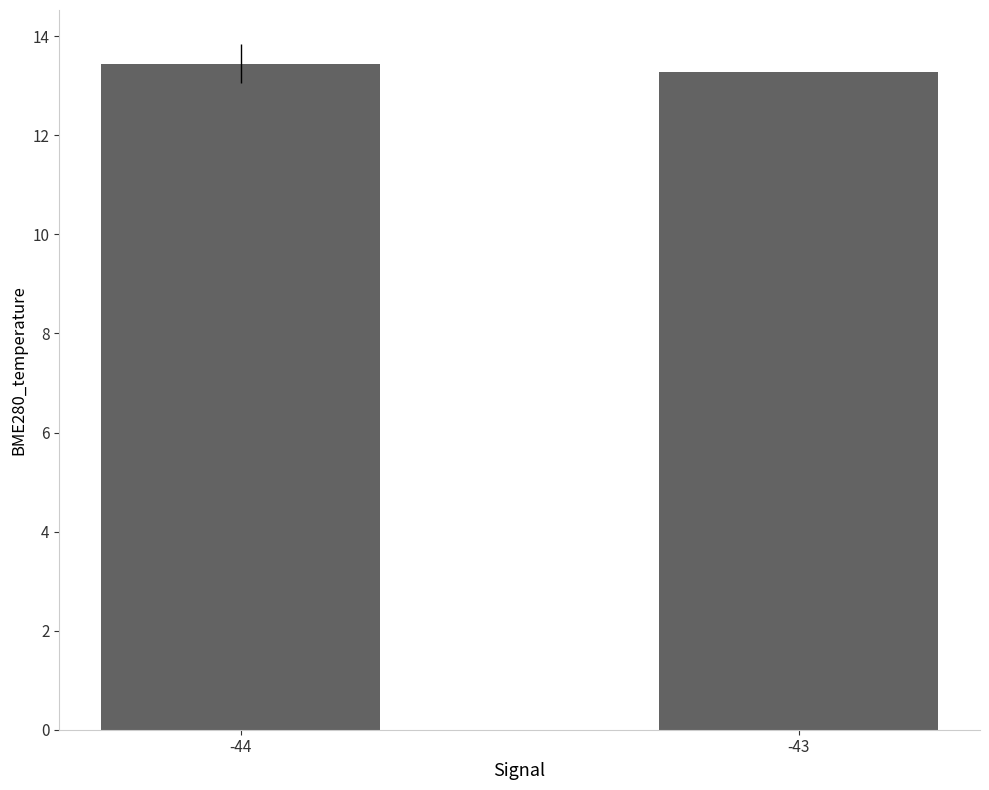

What is the greatest value displayed?

13.4